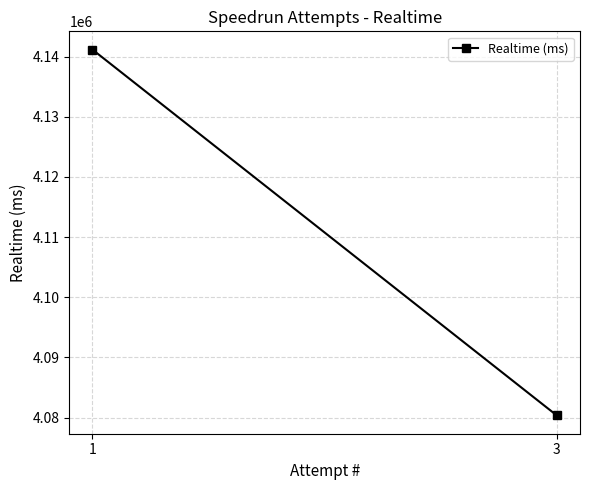

What is the change in value from 1 to 3?

-60823